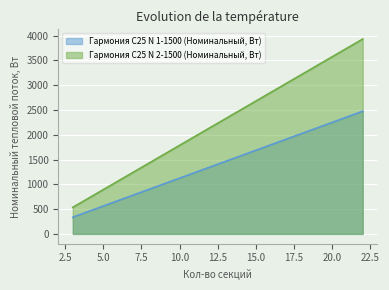

How many lines are shown in the chart?

2